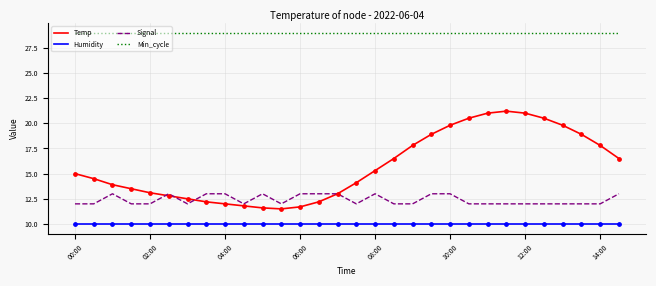

Which series has the widest spread of values?

Temp